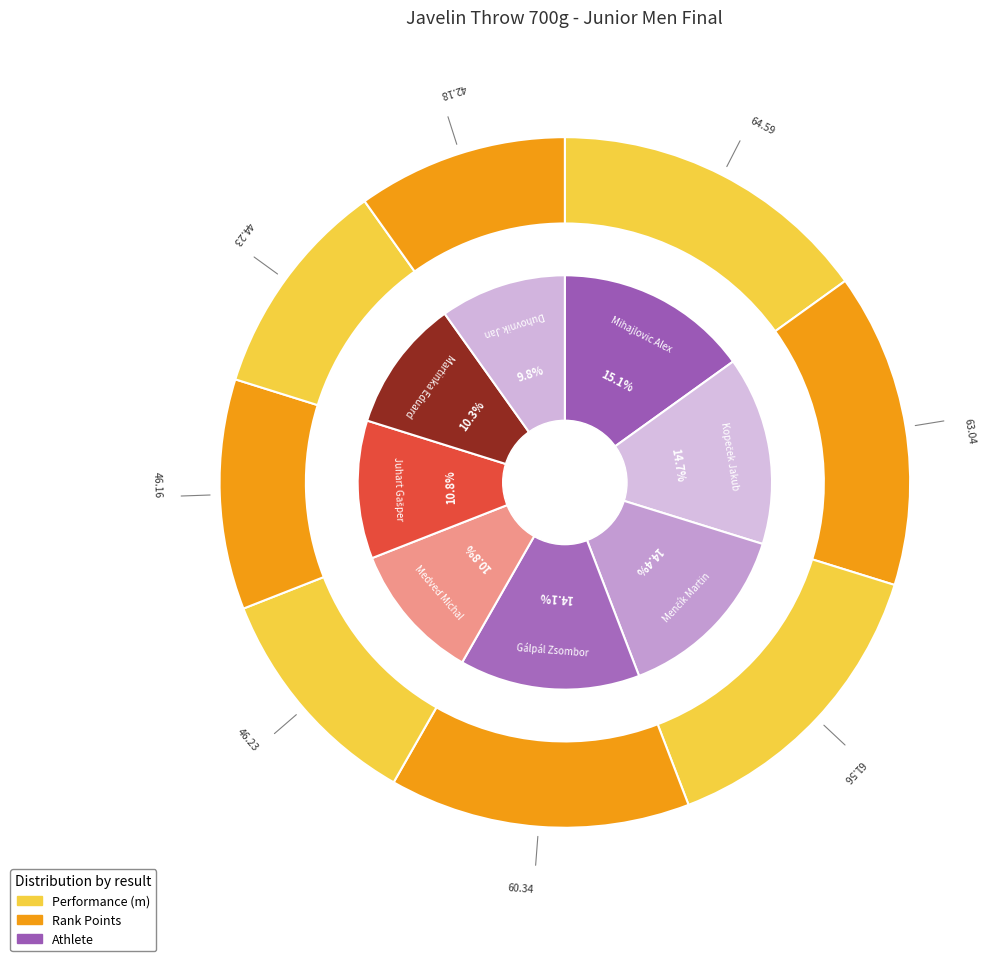

How many slices are in this pie chart?

8